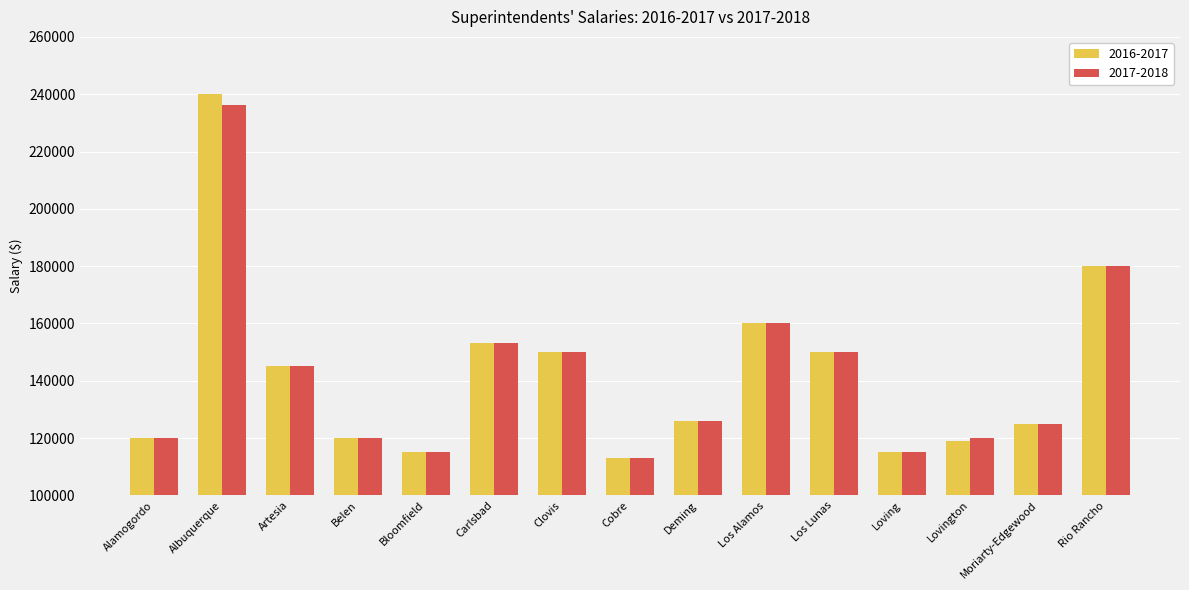

What is the label of the 15th bar from the right?

Alamogordo